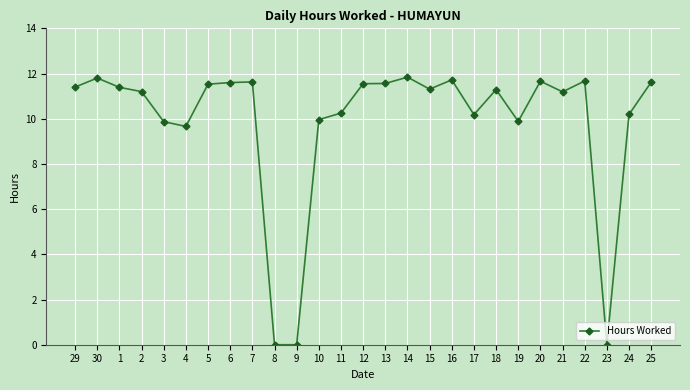

What is the maximum value shown in the chart?

11.8